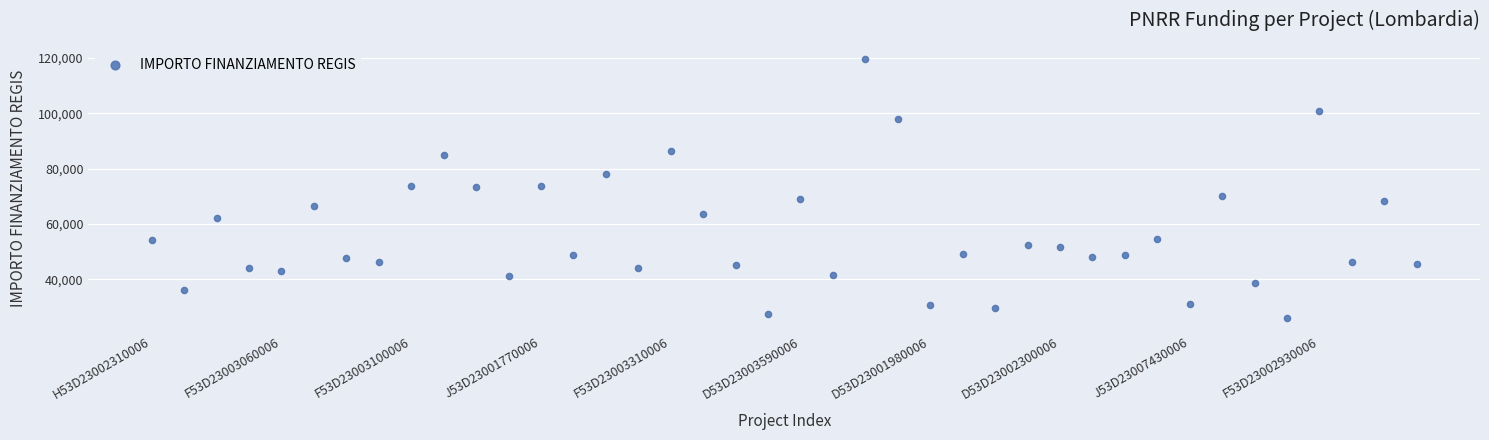

What is the range of Y values (max minus min)?

93941.0